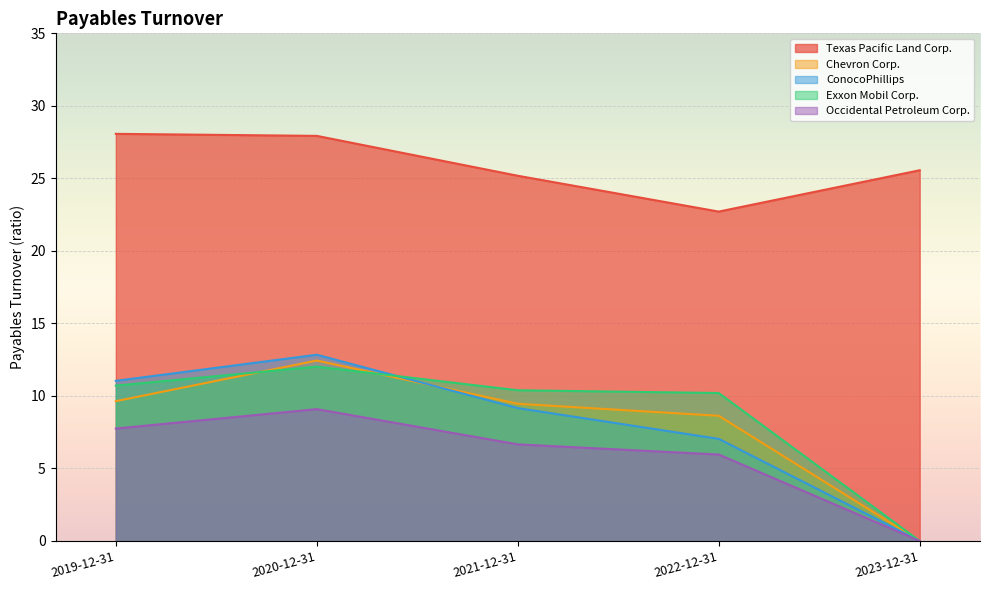

What is the value of the Occidental Petroleum Corp. point at the 4th from the left?

6.0